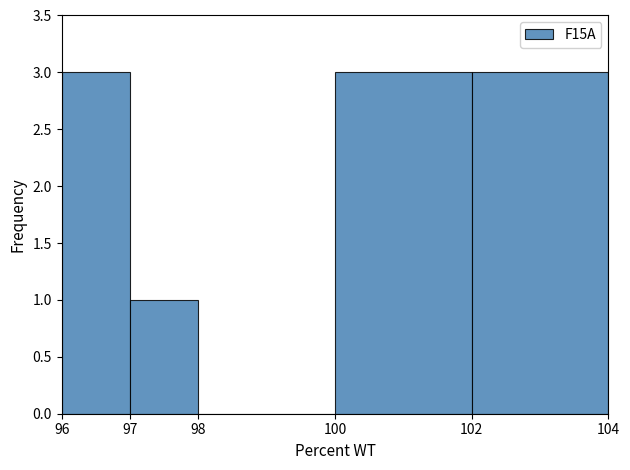

Reading left to right, transcribe this chart: for each bar, give the range it covers on the x-axis and its height. The values are not printed on the chart, so give them approximately, as read against the axis.

96 to 97: 3
97 to 98: 1
98 to 100: 0
100 to 102: 3
102 to 104: 3